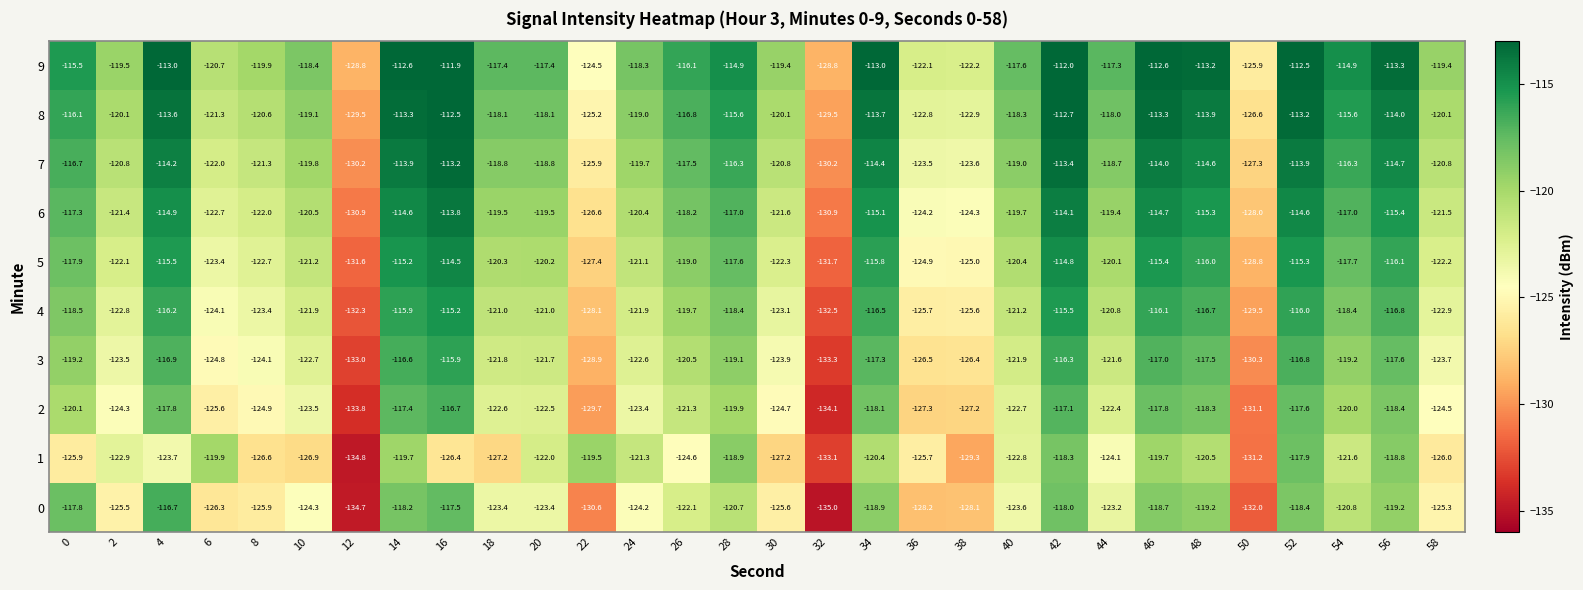

Which series changed the most between 16 and 34?

1